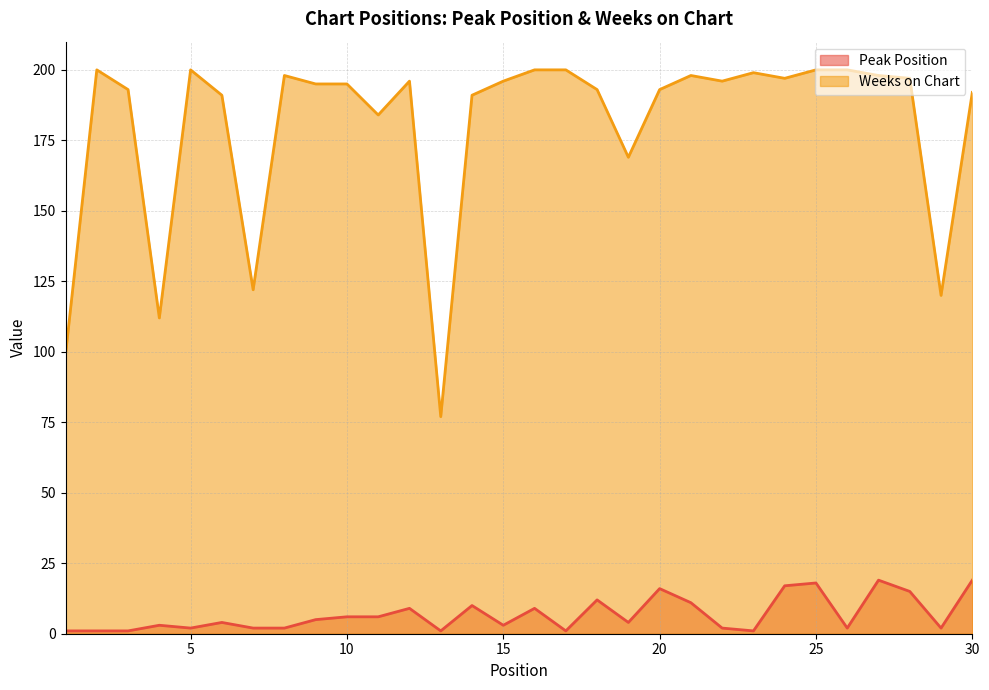

Rank the series at 10 from lowest to highest value.

Peak Position, Weeks on Chart